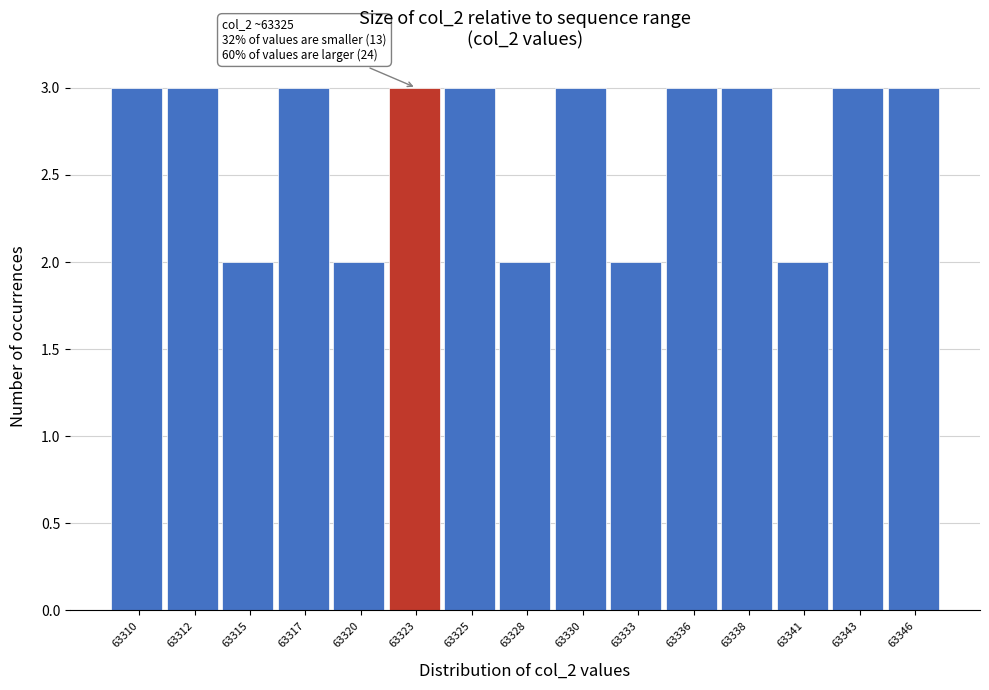

Reading left to right, list all the values displayed in this chart.

63310=3	63312=3	63315=2	63317=3	63320=2	63323=3	63325=3	63328=2	63330=3	63333=2	63336=3	63338=3	63341=2	63343=3	63346=3